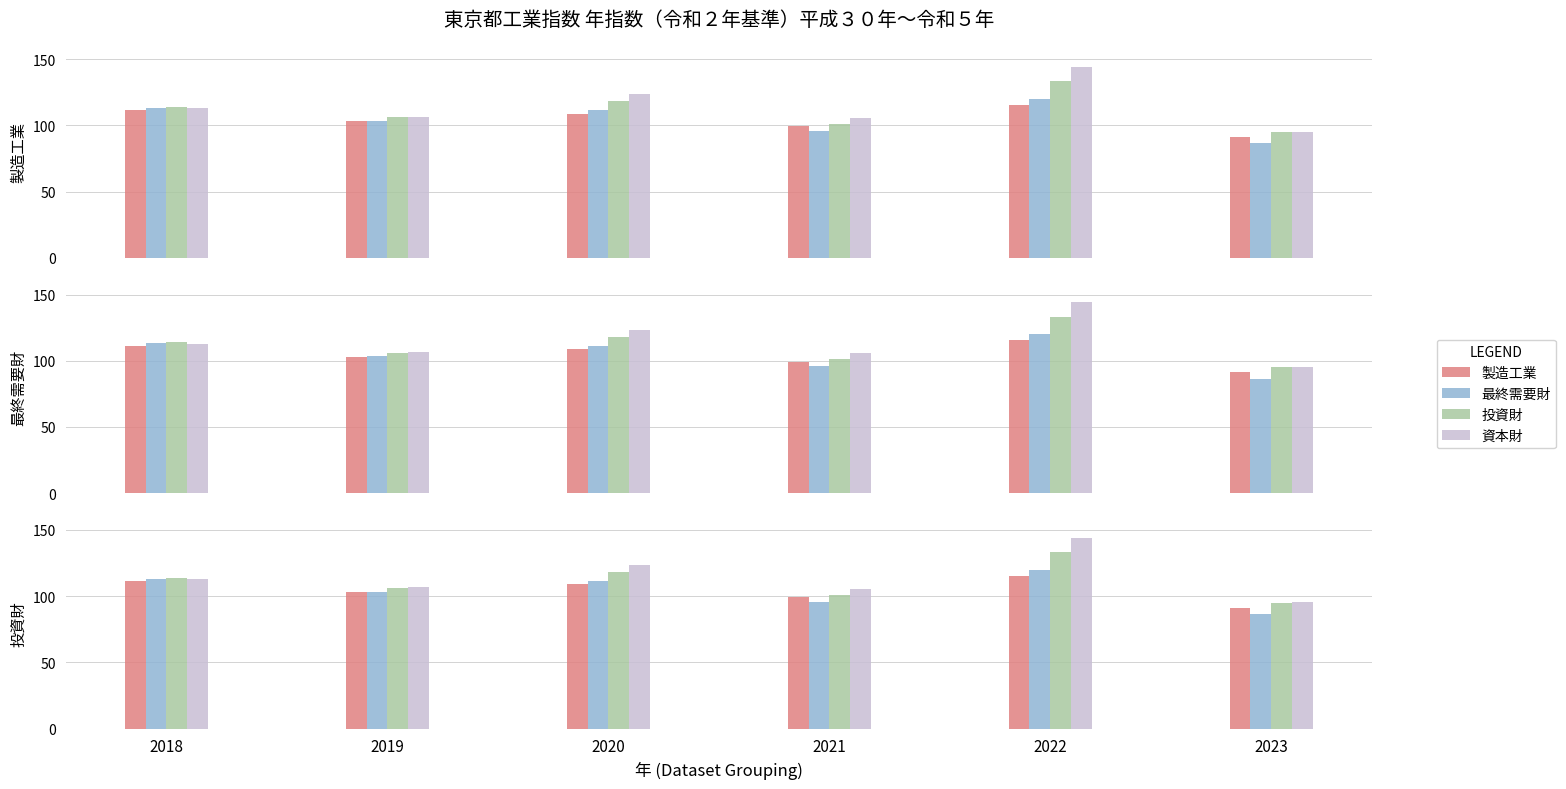

Where does the 投資財 series first go above 113?

2018